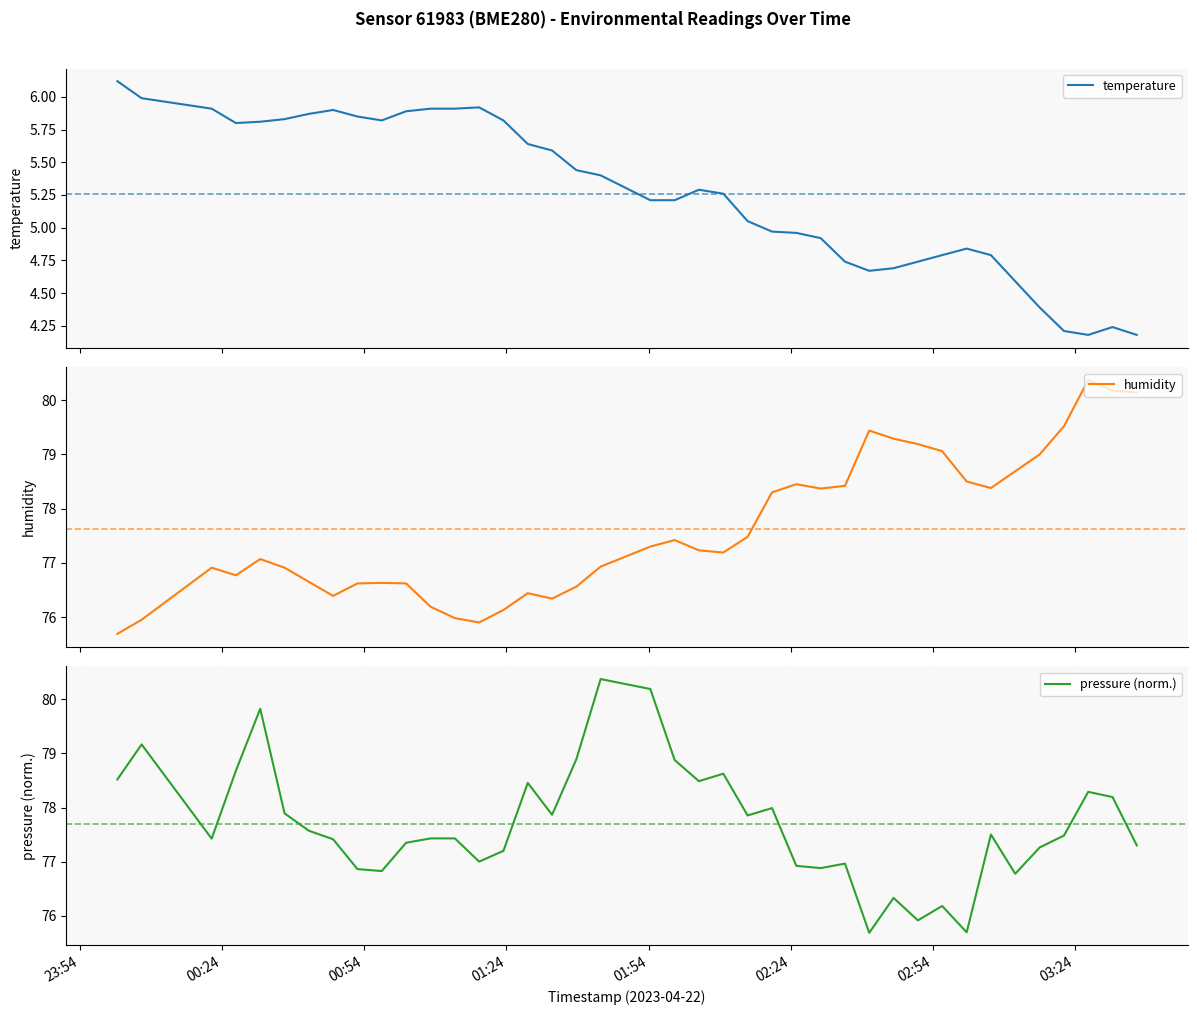

What is the minimum value for humidity?

75.7